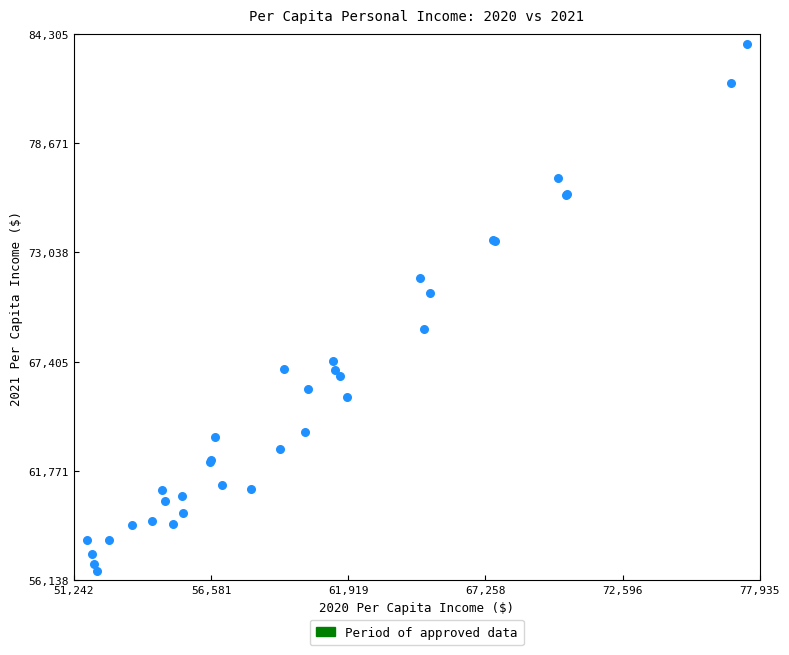

What Y value in the scatter plot is closest to 70221?

70972.7